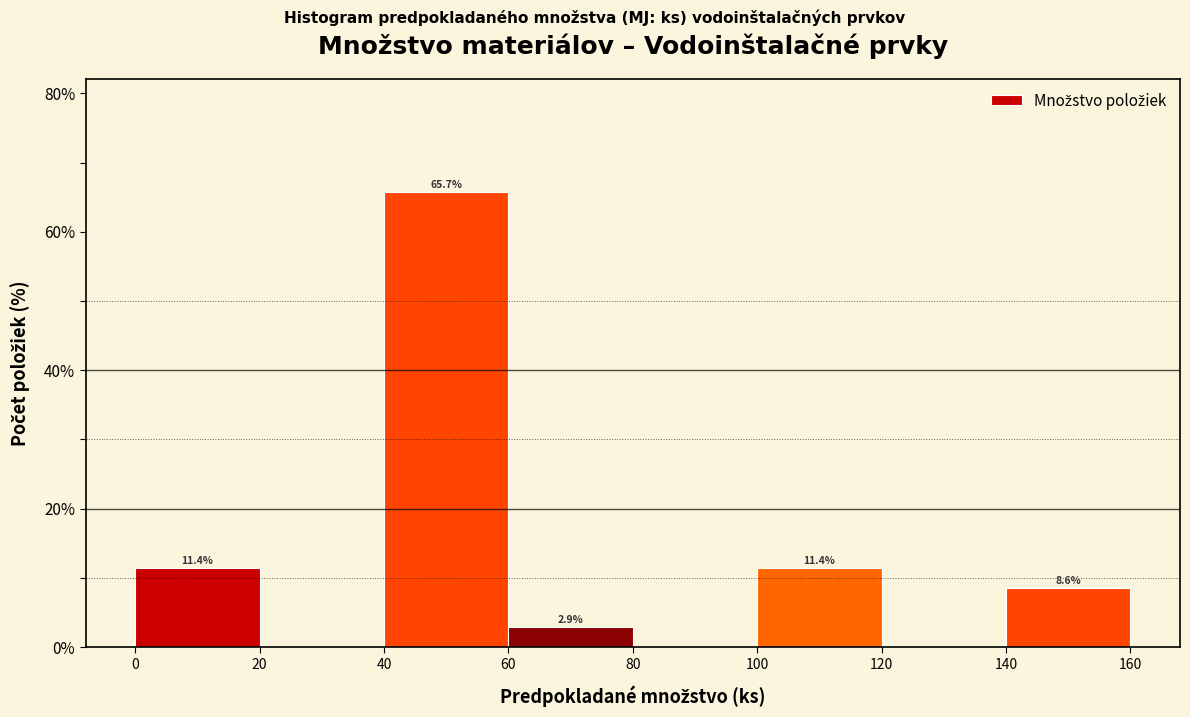

Over which range of the x-axis is the bar tallest?

40 to 60